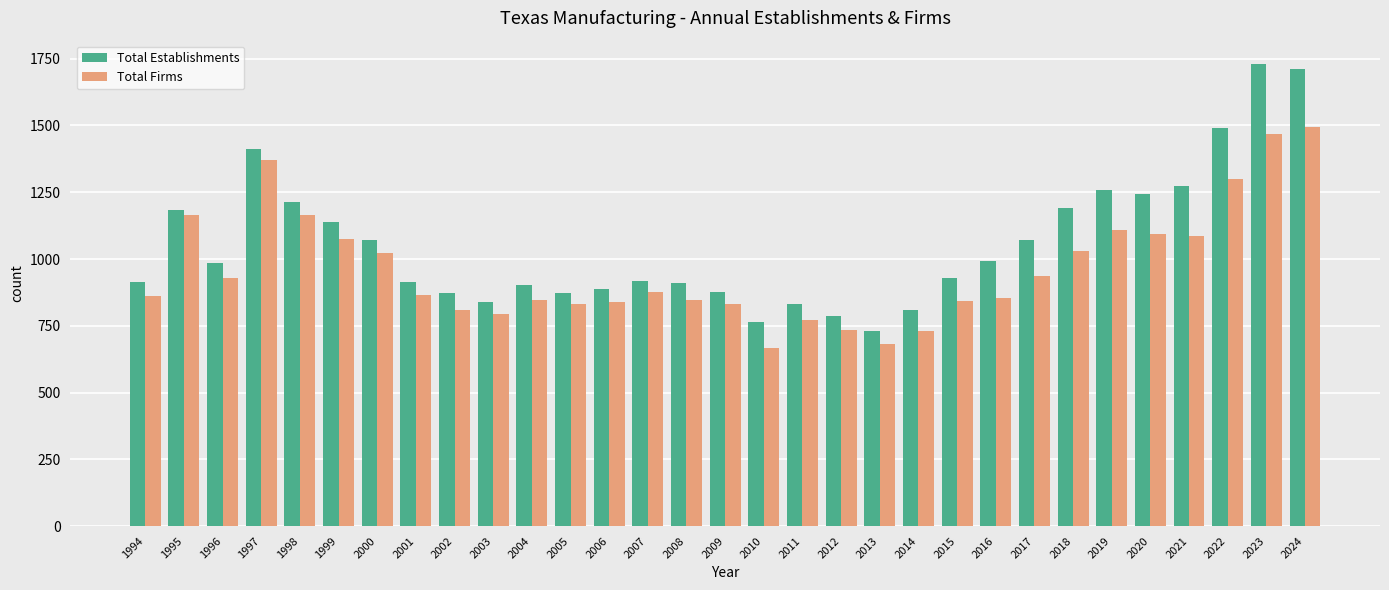

Is the value of Total Establishments at 1994 greater than the value of Total Firms at 2009?

Yes